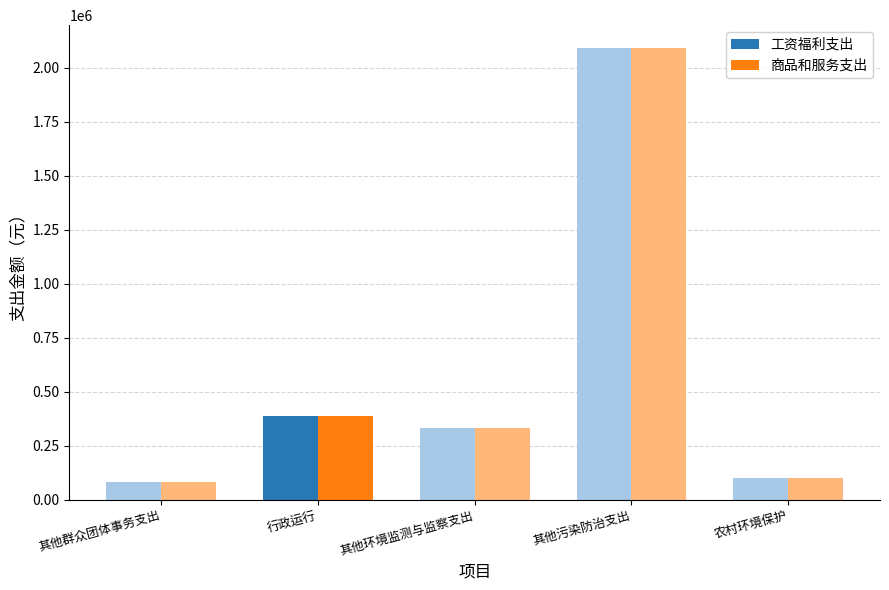

The value of 工资福利支出 at 其他群众团体事务支出 is 0. True or false?

True